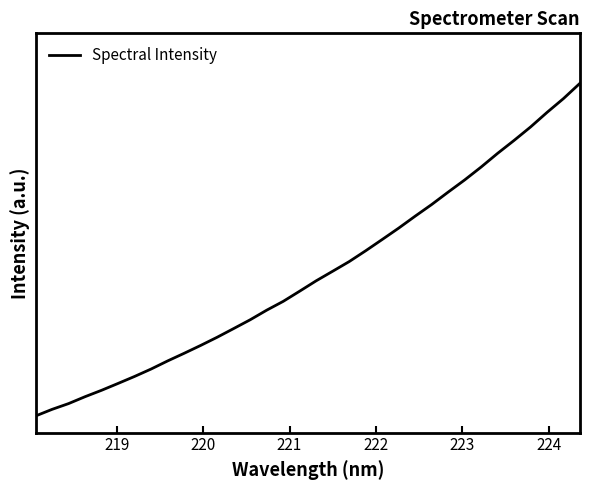

Does the chart display data point markers on the line(s)?

No